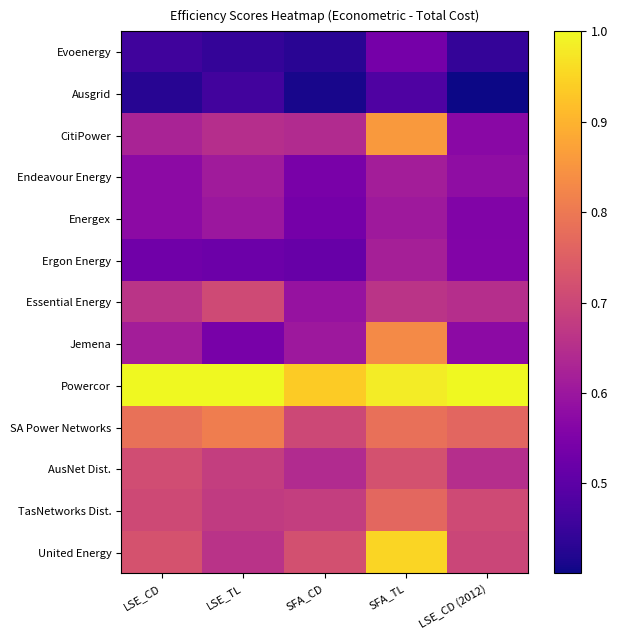

Reading left to right, transcribe all the data shown in this chart.

Evoenergy: LSE_CD=0.5	LSE_TL=0.4	SFA_CD=0.4	SFA_TL=0.5	LSE_CD (2012)=0.4
Ausgrid: LSE_CD=0.4	LSE_TL=0.5	SFA_CD=0.4	SFA_TL=0.5	LSE_CD (2012)=0.4
CitiPower: LSE_CD=0.6	LSE_TL=0.7	SFA_CD=0.6	SFA_TL=0.9	LSE_CD (2012)=0.6
Endeavour Energy: LSE_CD=0.6	LSE_TL=0.6	SFA_CD=0.5	SFA_TL=0.6	LSE_CD (2012)=0.6
Energex: LSE_CD=0.6	LSE_TL=0.6	SFA_CD=0.5	SFA_TL=0.6	LSE_CD (2012)=0.6
Ergon Energy: LSE_CD=0.5	LSE_TL=0.5	SFA_CD=0.5	SFA_TL=0.6	LSE_CD (2012)=0.6
Essential Energy: LSE_CD=0.7	LSE_TL=0.7	SFA_CD=0.6	SFA_TL=0.7	LSE_CD (2012)=0.6
Jemena: LSE_CD=0.6	LSE_TL=0.5	SFA_CD=0.6	SFA_TL=0.8	LSE_CD (2012)=0.6
Powercor: LSE_CD=1.0	LSE_TL=1.0	SFA_CD=0.9	SFA_TL=1.0	LSE_CD (2012)=1.0
SA Power Networks: LSE_CD=0.8	LSE_TL=0.8	SFA_CD=0.7	SFA_TL=0.8	LSE_CD (2012)=0.8
AusNet Dist.: LSE_CD=0.7	LSE_TL=0.7	SFA_CD=0.6	SFA_TL=0.7	LSE_CD (2012)=0.6
TasNetworks Dist.: LSE_CD=0.7	LSE_TL=0.7	SFA_CD=0.7	SFA_TL=0.8	LSE_CD (2012)=0.7
United Energy: LSE_CD=0.7	LSE_TL=0.7	SFA_CD=0.7	SFA_TL=1.0	LSE_CD (2012)=0.7